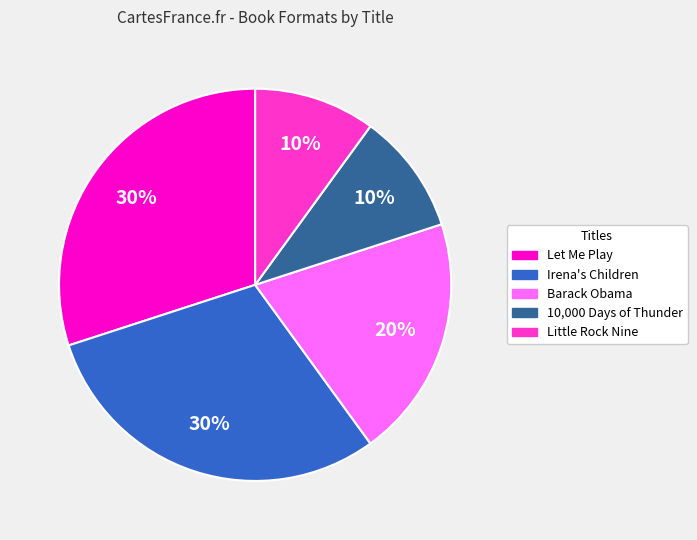

Do Let Me Play and Little Rock Nine together represent more than half of the pie?

No